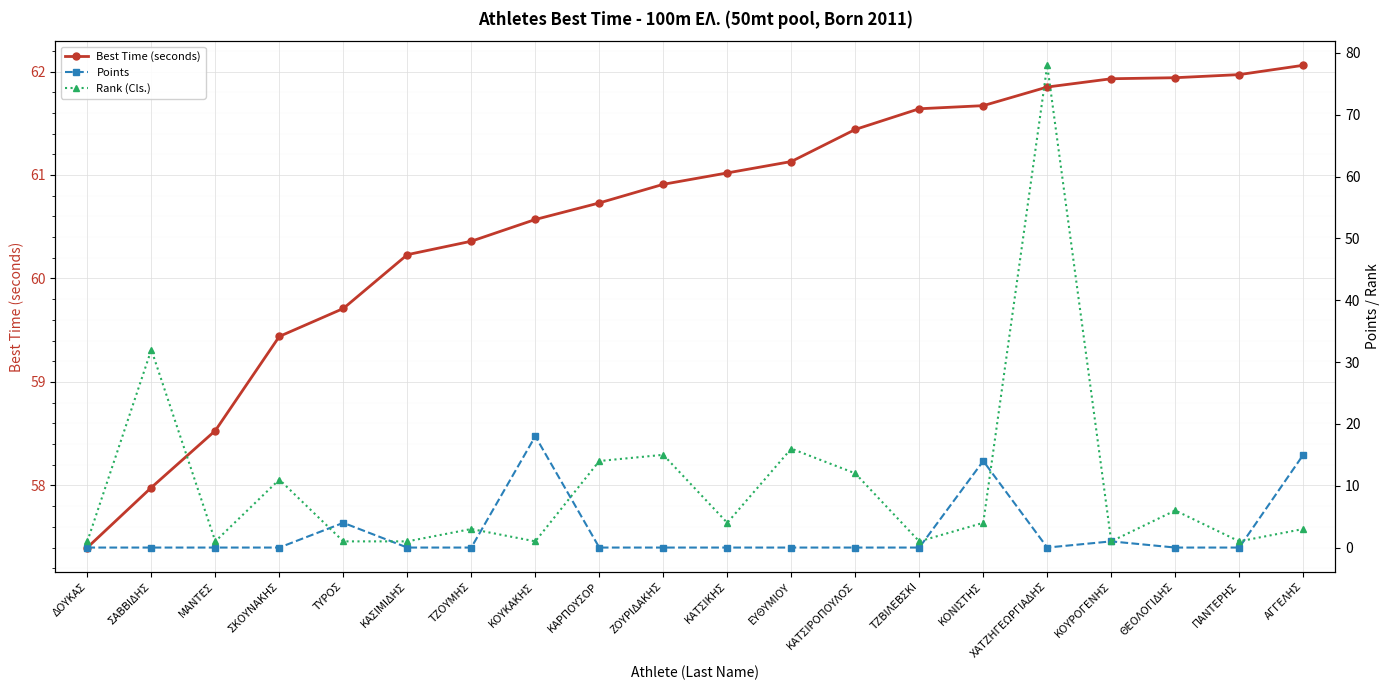

Which category has the lowest value across all series?

ΔΟΥΚΑΣ